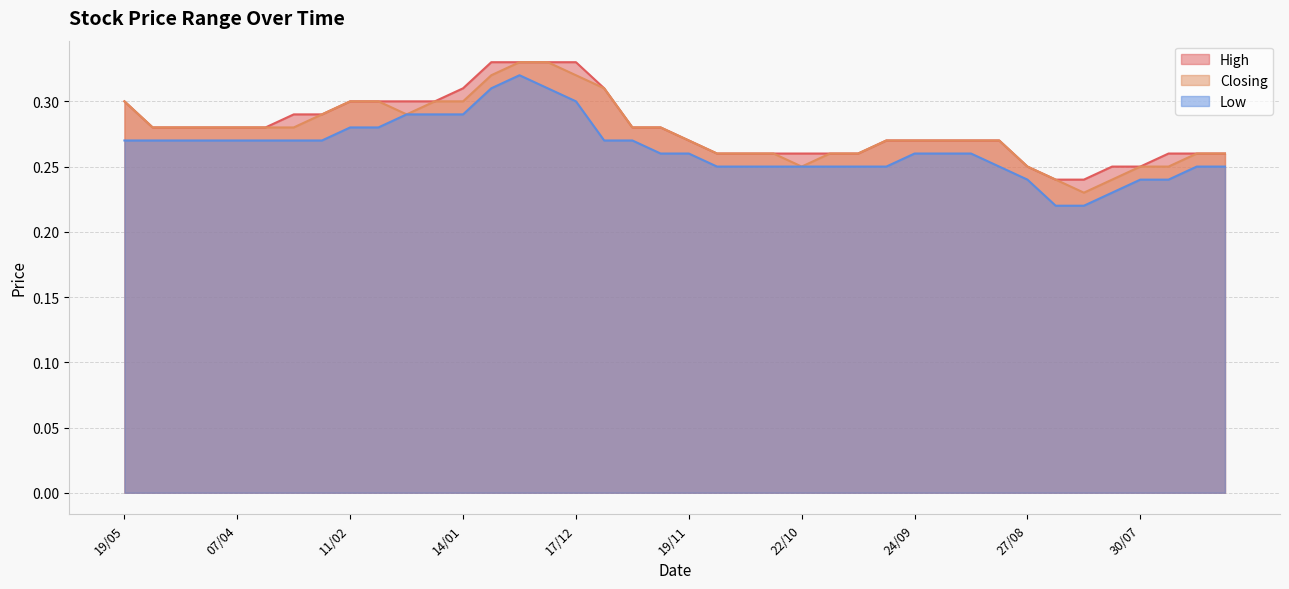

Between 30/07 and 17/09, which is larger?

17/09